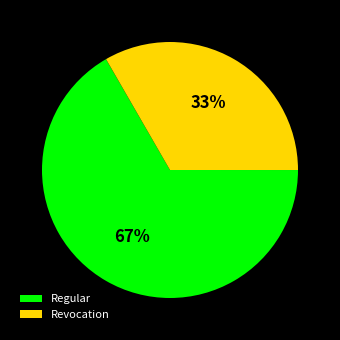

To the nearest percent, what is the difference between the largest and smallest slice percentages?

67%